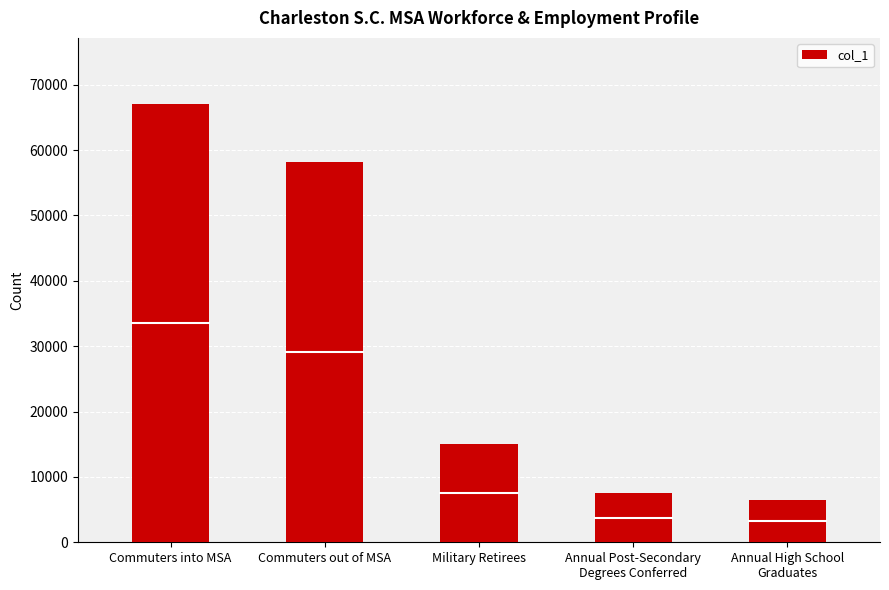

How many values are below 15000?

2